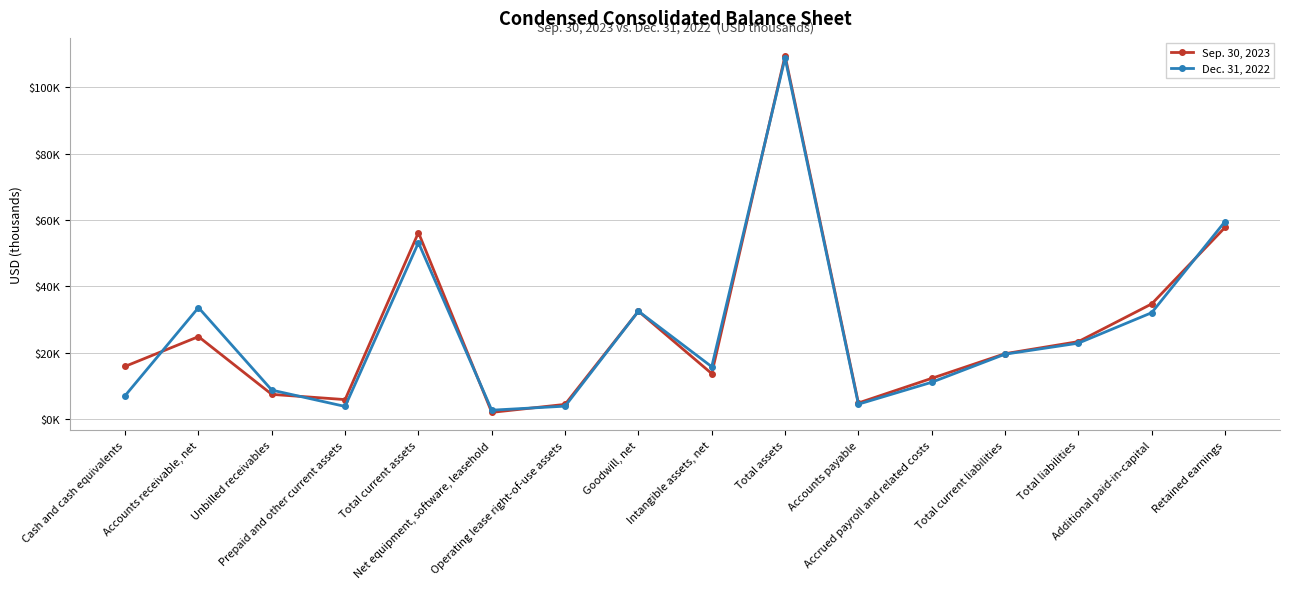

Rank the categories by Sep. 30, 2023 value from highest to lowest.

Total assets, Retained earnings, Total current assets, Additional paid-in-capital, Goodwill, net, Accounts receivable, net, Total liabilities, Total current liabilities, Cash and cash equivalents, Intangible assets, net, Accrued payroll and related costs, Unbilled receivables, Prepaid and other current assets, Accounts payable, Operating lease right-of-use assets, Net equipment, software, leasehold